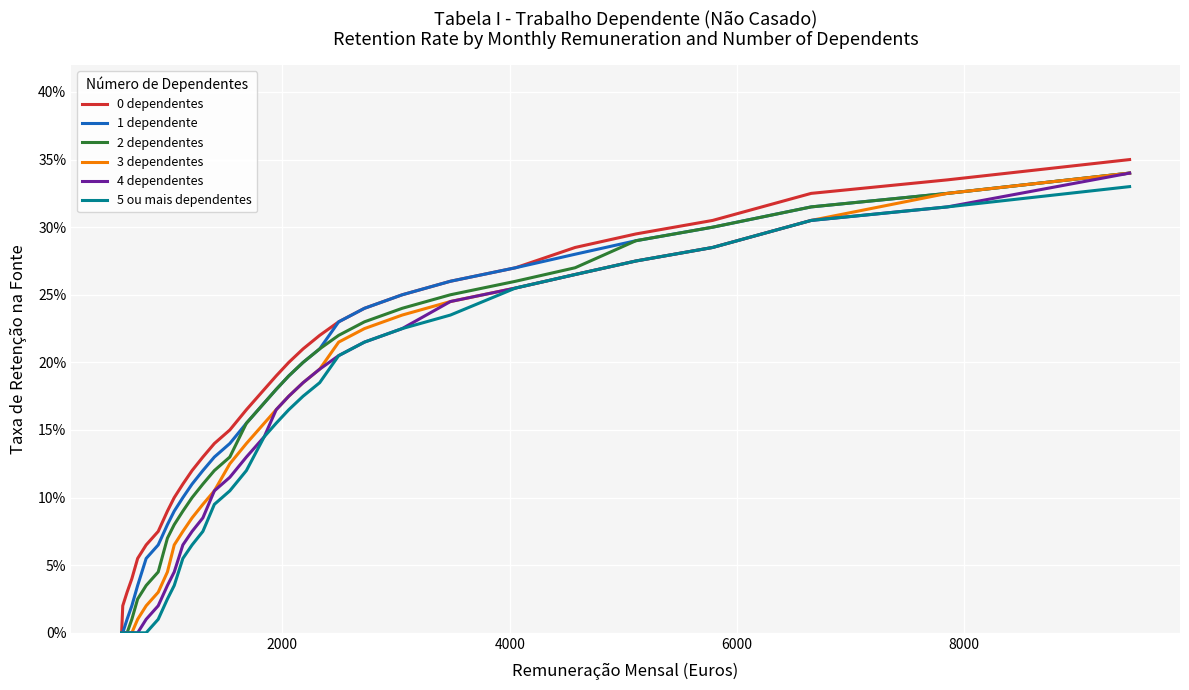

Does the chart have visible grid lines?

Yes